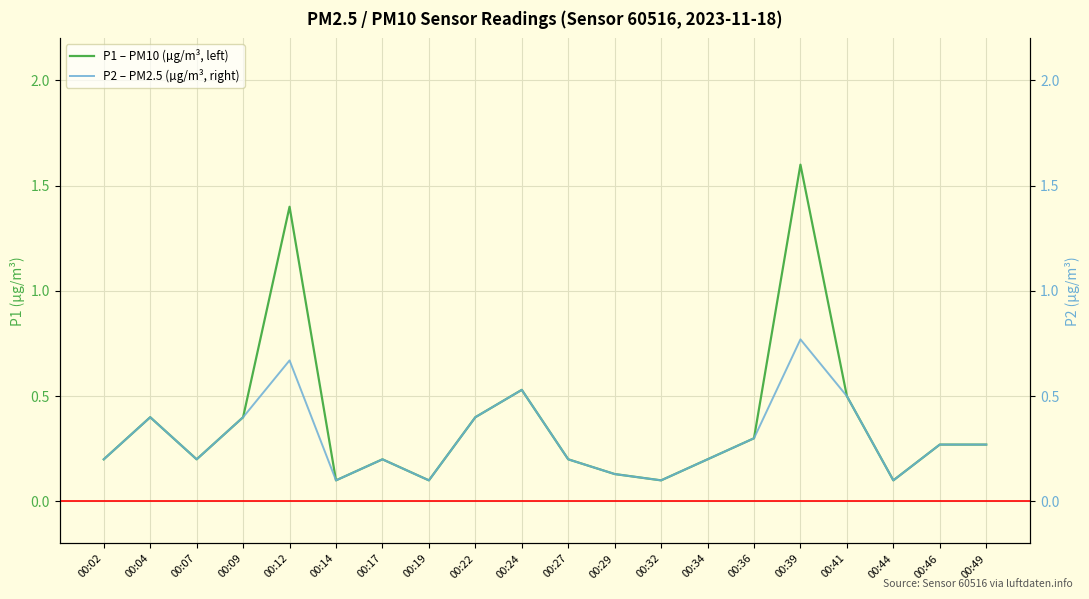

Is the value of P1 – PM10 (µg/m³, left) at 00:44 greater than the value of P2 – PM2.5 (µg/m³, right) at 00:12?

No